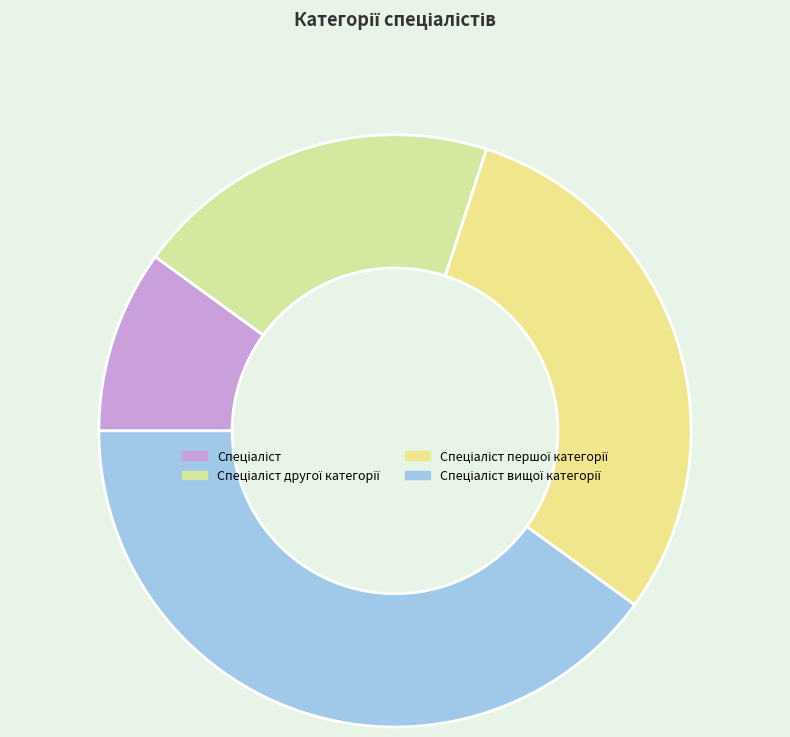

What percentage do Спеціаліст другої категорії and Спеціаліст першої категорії together represent?

50.0%